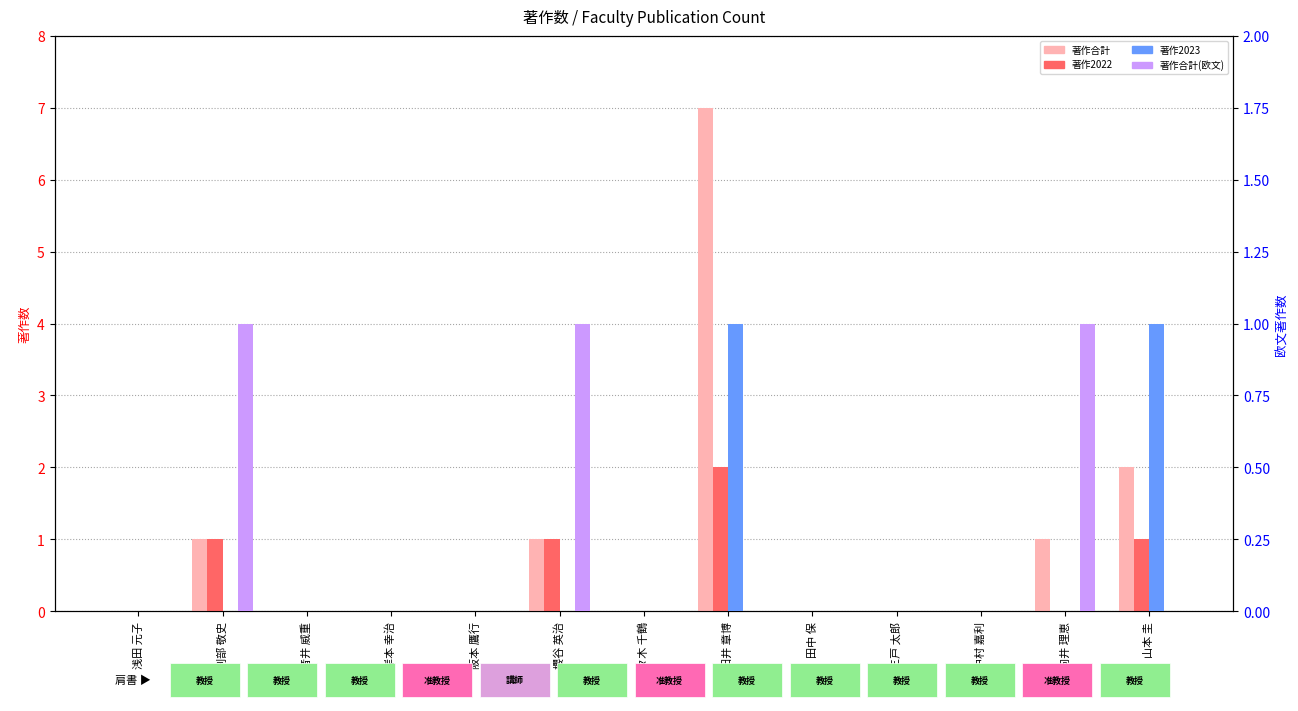

At which category is the sum across all series the highest?

田井 章博